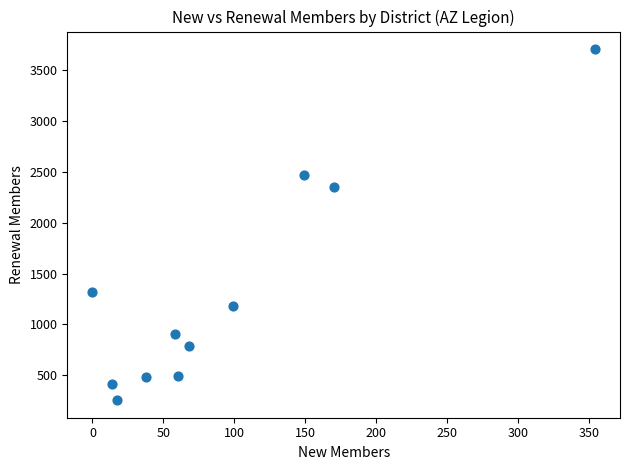

What Y value in the scatter plot is closest to 1980?

2355